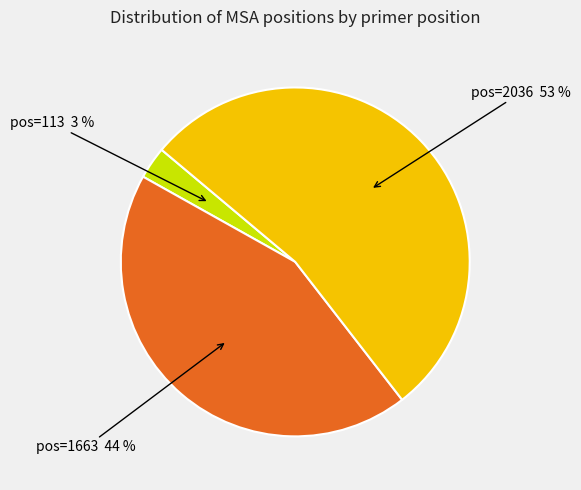

Does any single category account for the majority?

Yes